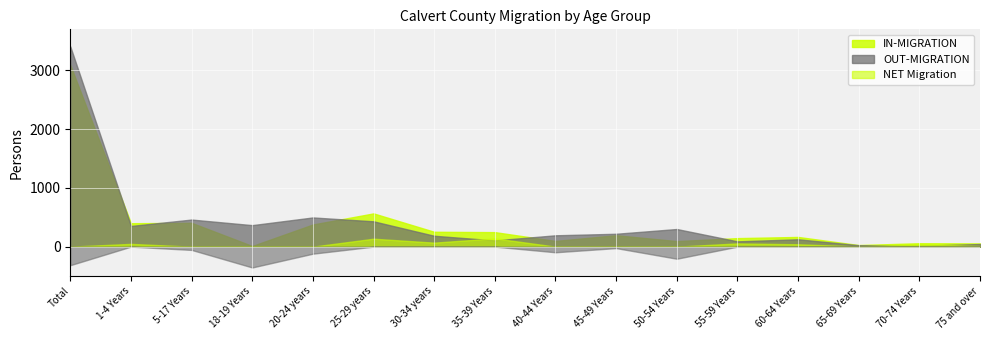

What is the label of the 5th point from the right?

55-59 Years